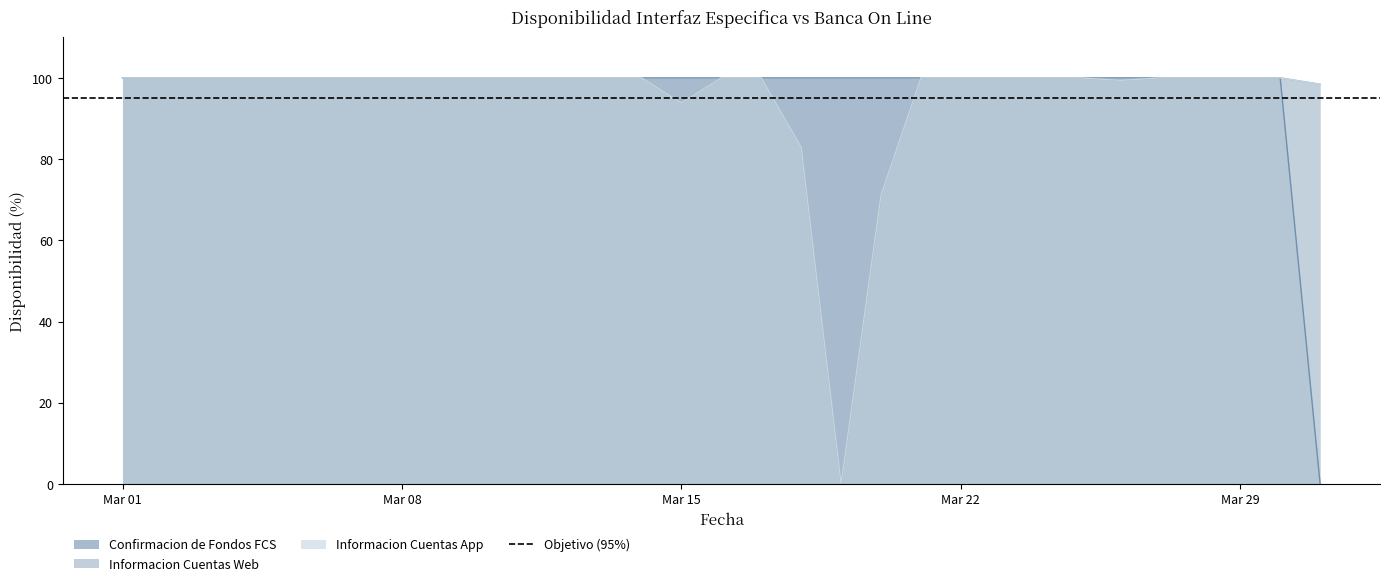

True or false: Informacion Cuentas Web and Informacion Cuentas App cross at least once.

False